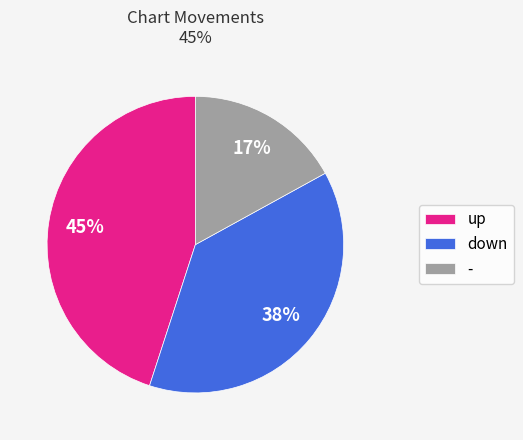

Is there a majority slice in this chart?

No